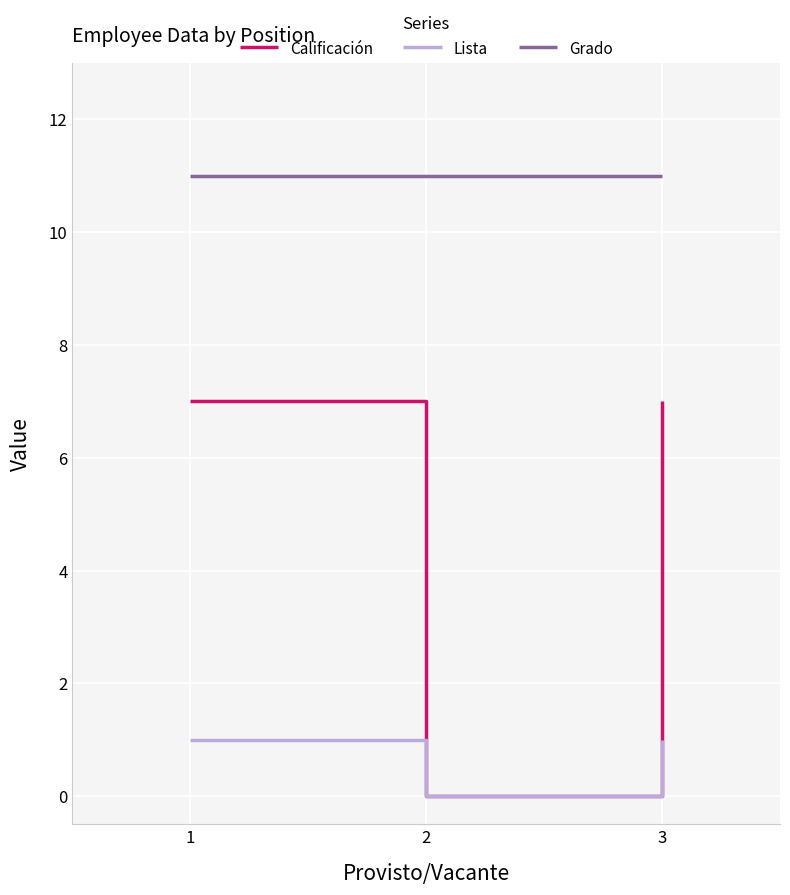

List the series in order of their peak value, highest first.

Grado, Calificación, Lista